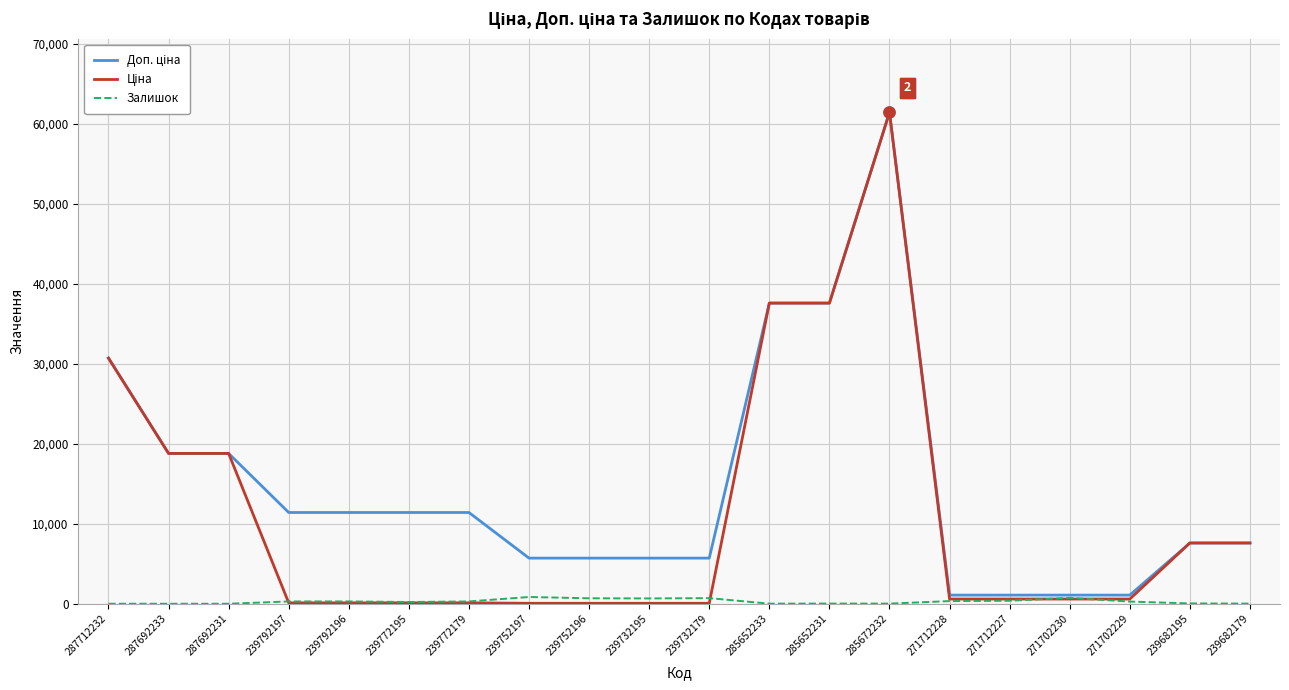

At which category is the sum across all series the highest?

285672232